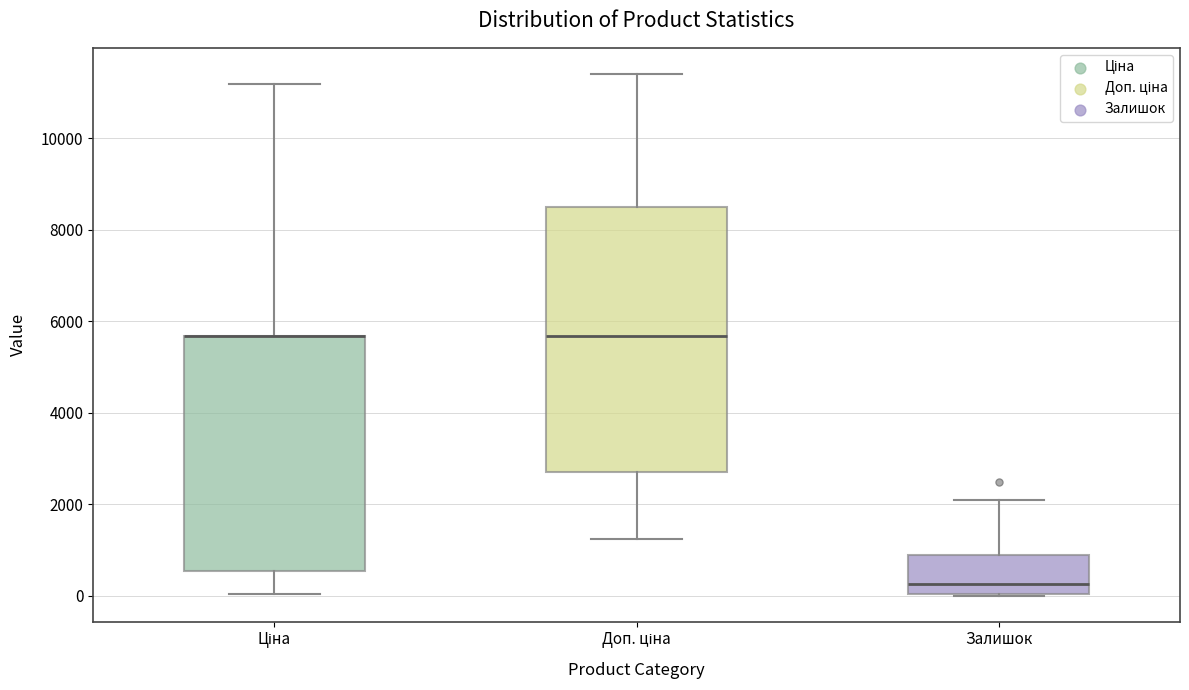

Where is the upper edge of the box for Залишок on the y-axis? The values are not printed on the chart, so give them approximately, as read against the axis.

800